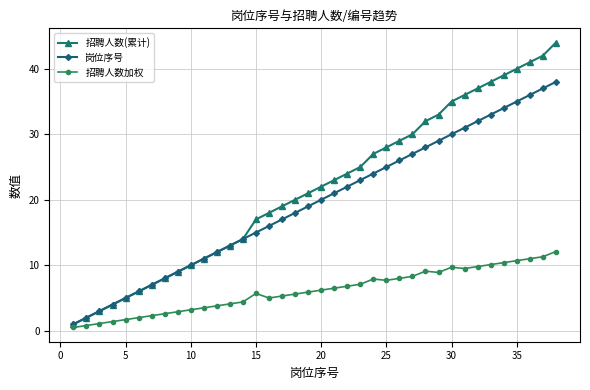

What is the greatest value displayed?

44.0